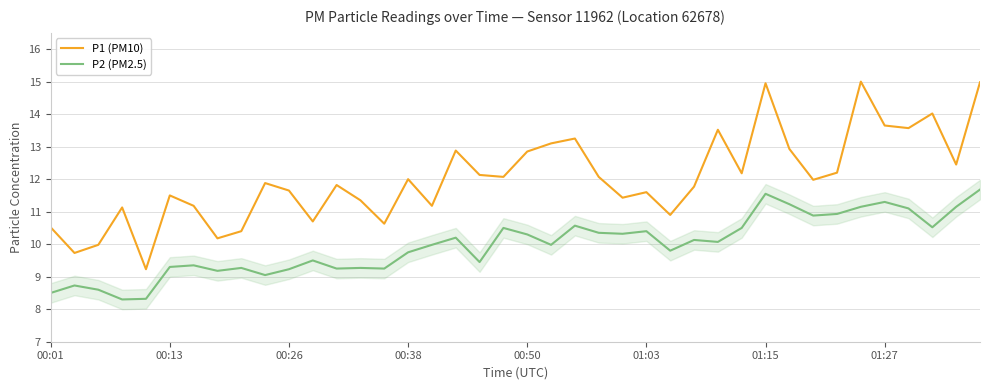

True or false: P2 (PM2.5) and P1 (PM10) cross at least once.

False